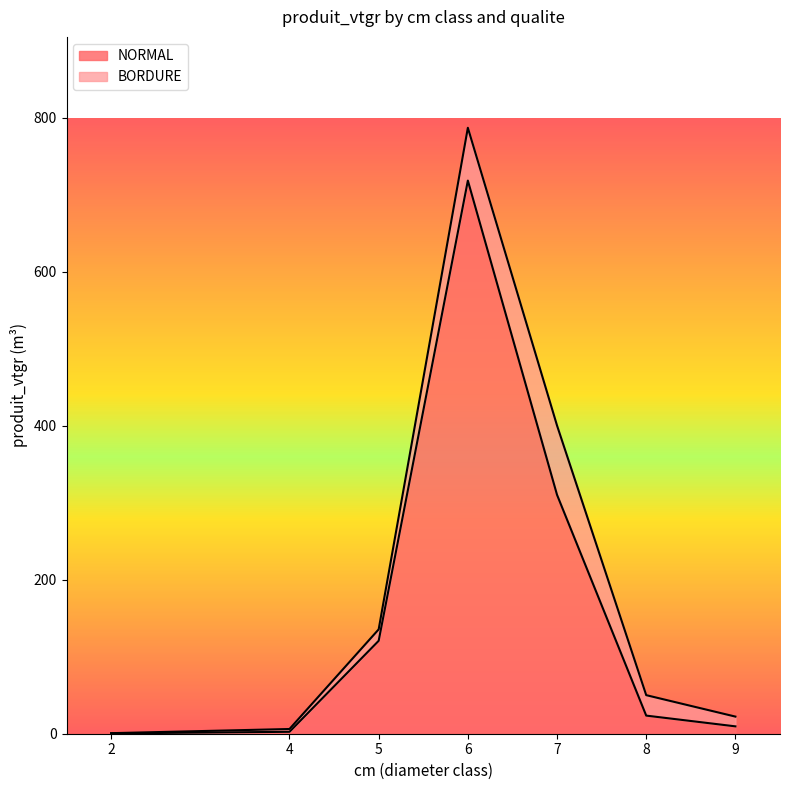

What is the change in value from 4 to 7?

+307.9